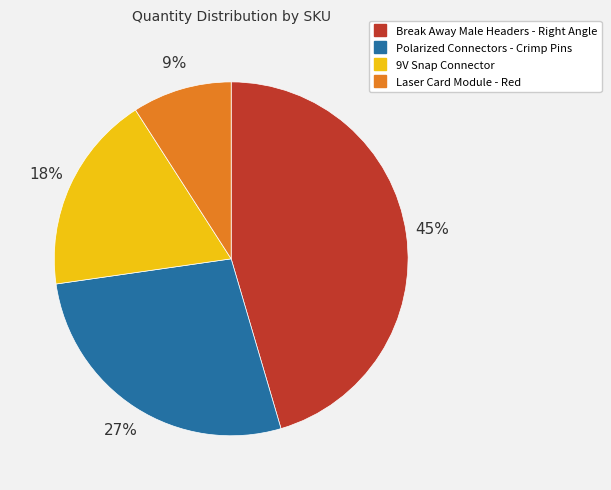

Is there any slice that represents more than half of the pie?

No